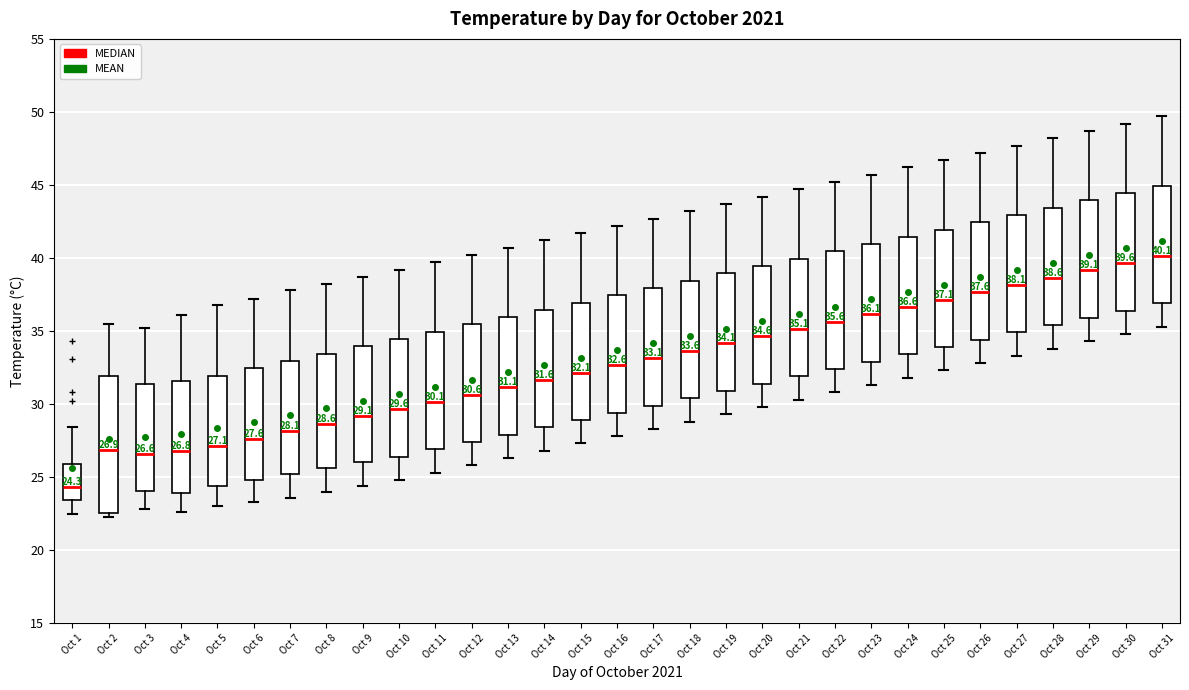

Which box has the highest median line?

Oct 31